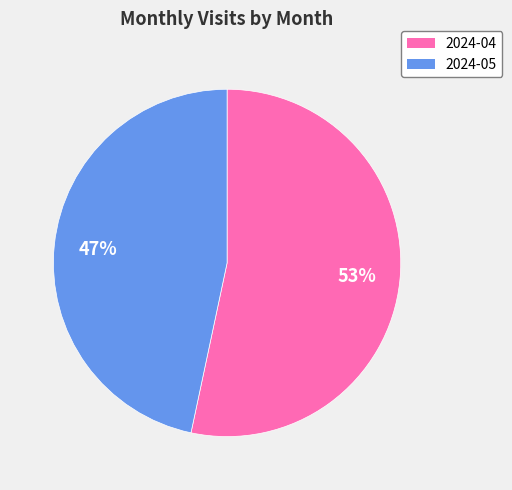

True or false: 2024-05 accounts for 47% of the total.

True